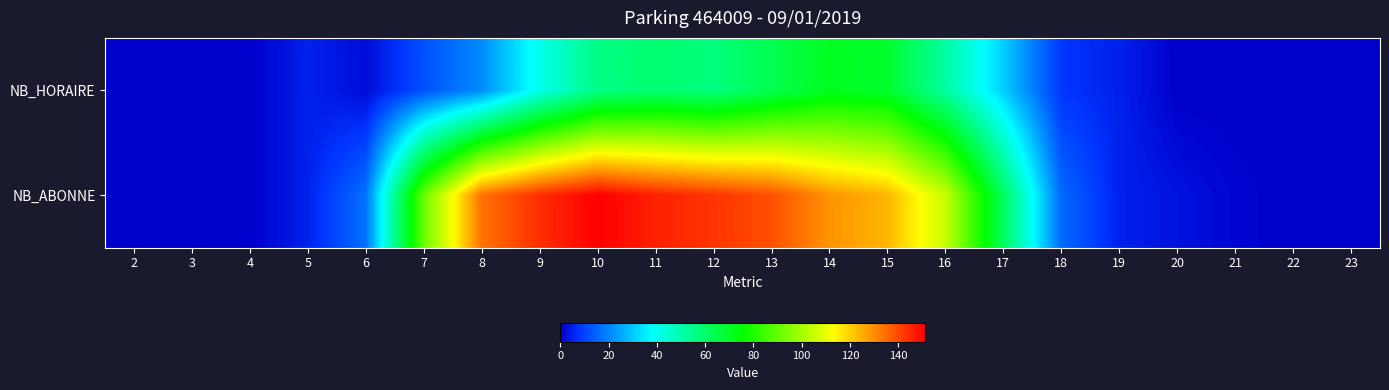

Which series has the largest range (max minus min)?

NB_ABONNE